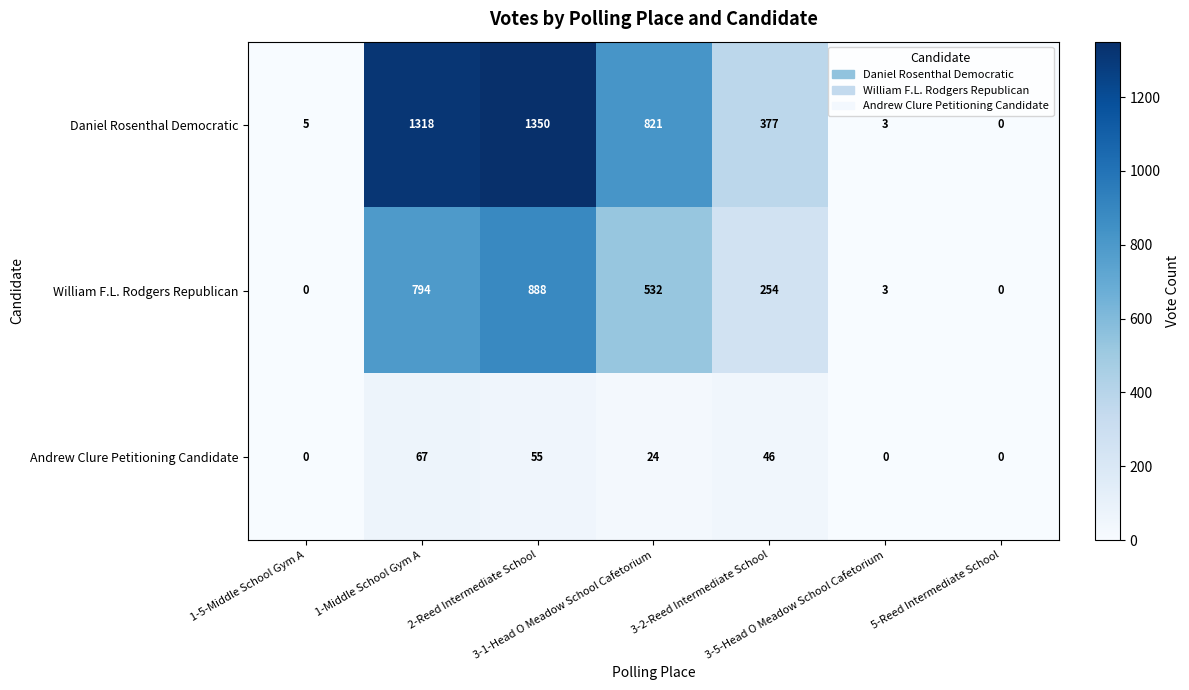

What is the difference between the maximum and second lowest values in the Daniel Rosenthal Democratic series?

1347